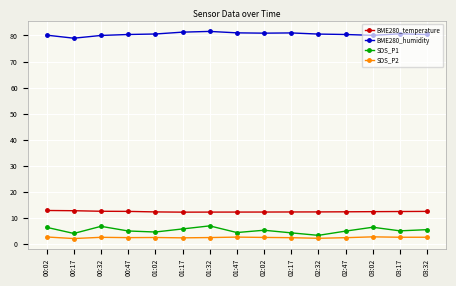

The BME280_humidity series shows 21.8 at 00:47. True or false?

False